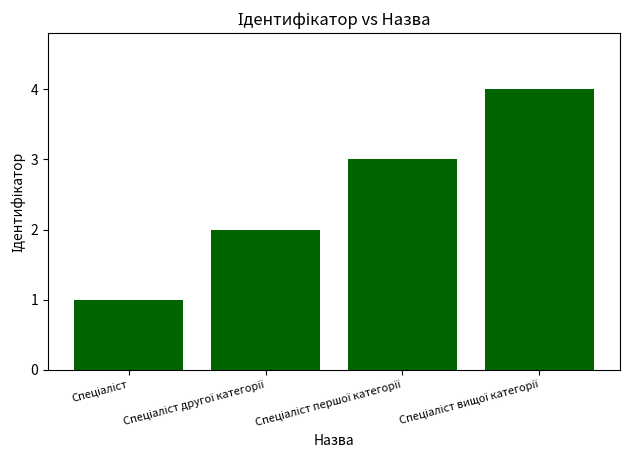

What is the value of the 1st bar from the left?

1